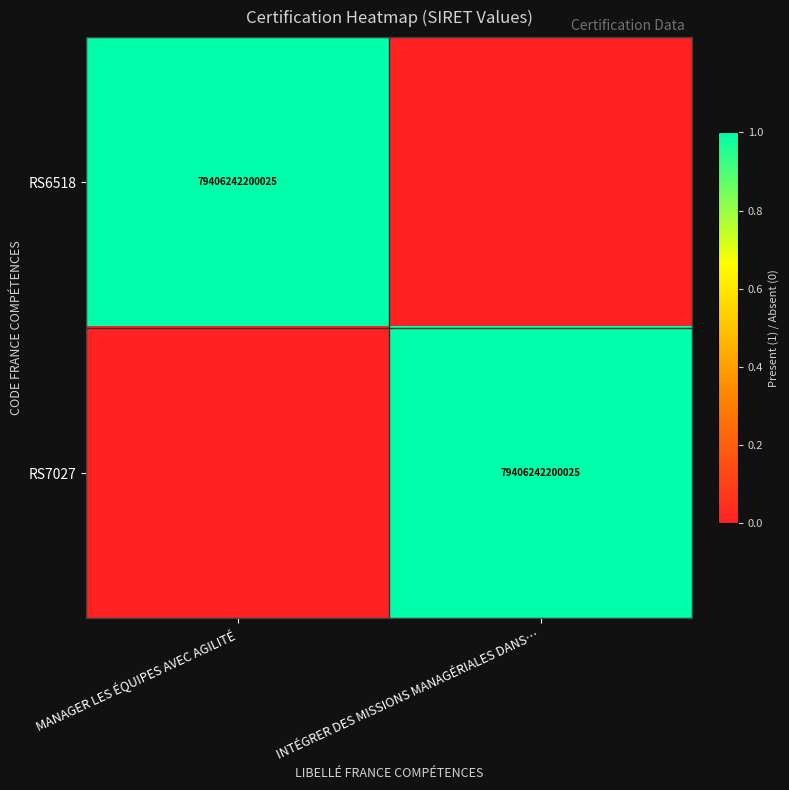

True or false: RS7027 has a value of 136557398166132 at INTÉGRER DES MISSIONS MANAGÉRIALES DANS….

False